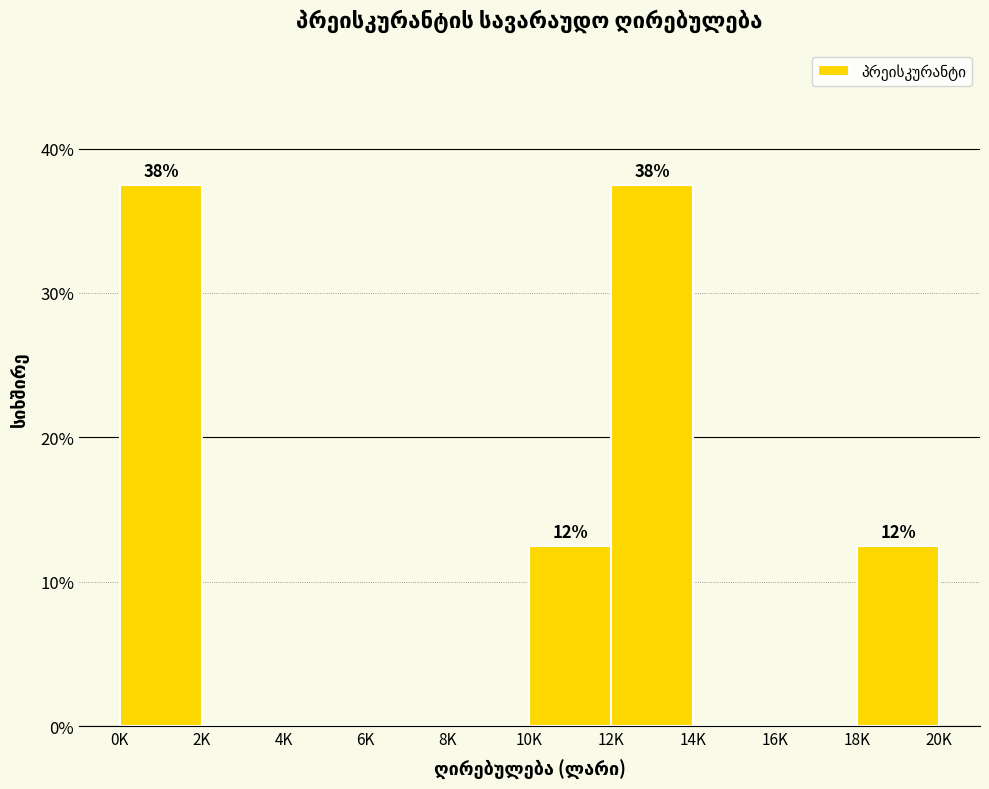

Reading right to left, transcribe all the data shown in this chart.

18K=12.5	16K=0.0	14K=0.0	12K=37.5	10K=12.5	8K=0.0	6K=0.0	4K=0.0	2K=0.0	0K=37.5